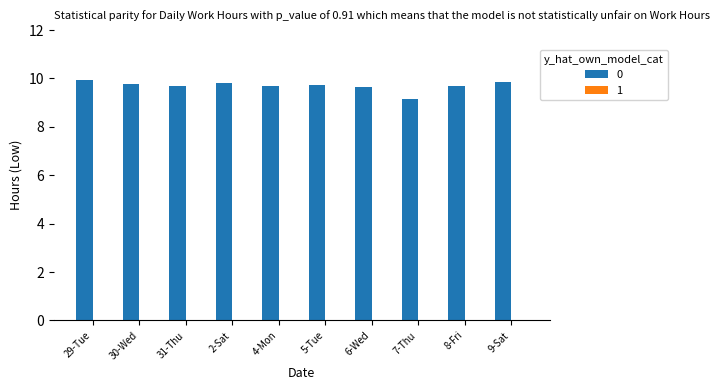

What is the ratio of the value at 2-Sat to the value at 6-Wed?

1.0